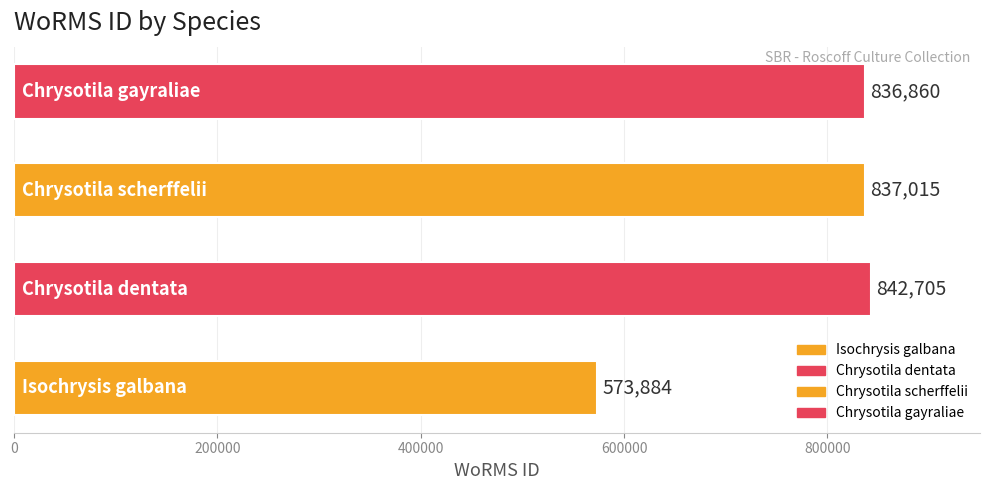

What is the average value?

772616